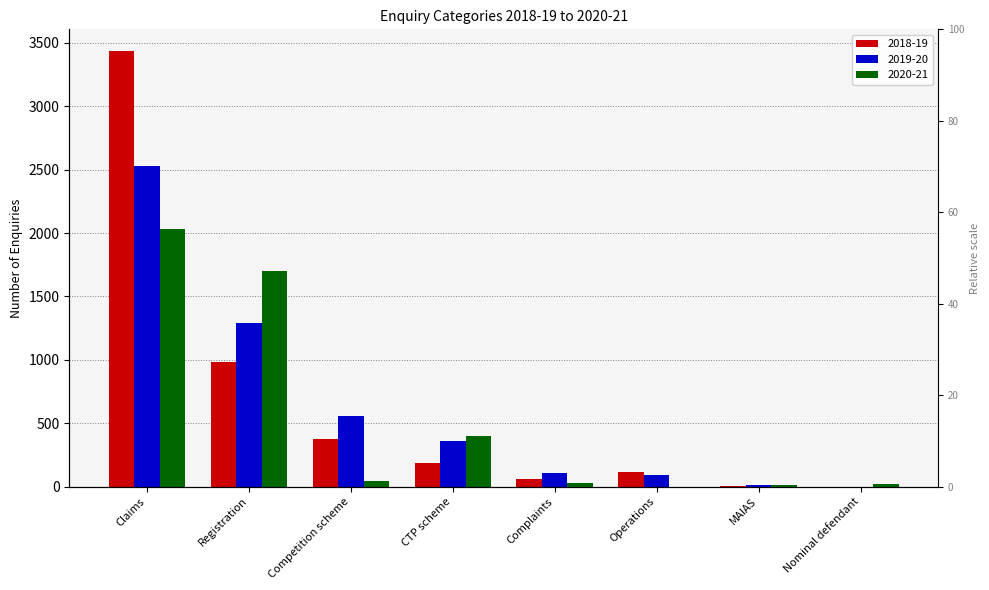

What is the average value of the 2019-20 series?

618